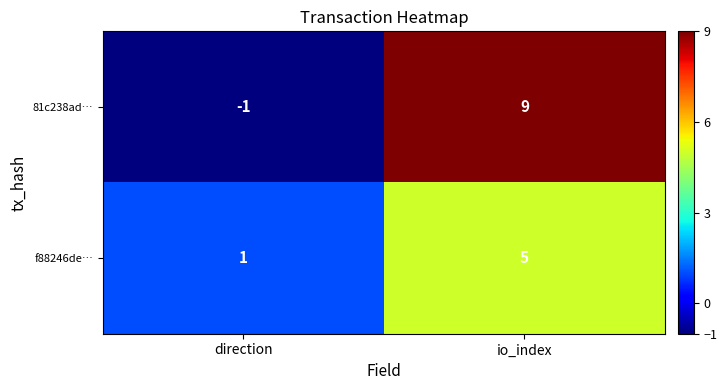

Which category has the highest value in the f88246de… series?

io_index